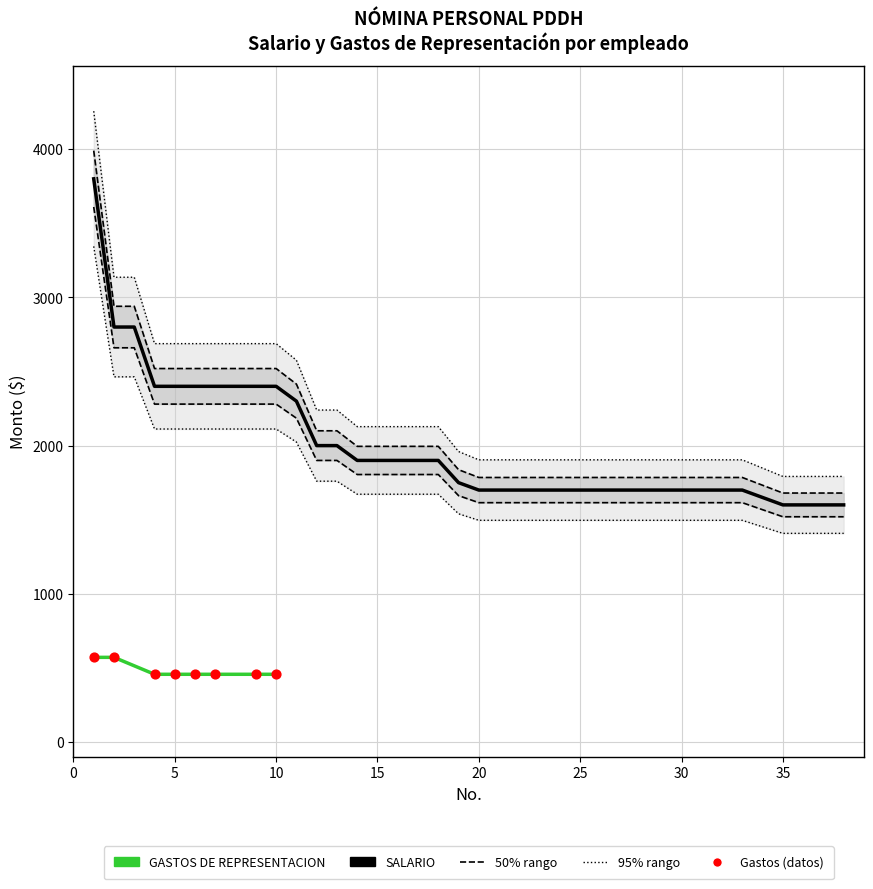

Which has a higher value, 4 or 27?

4